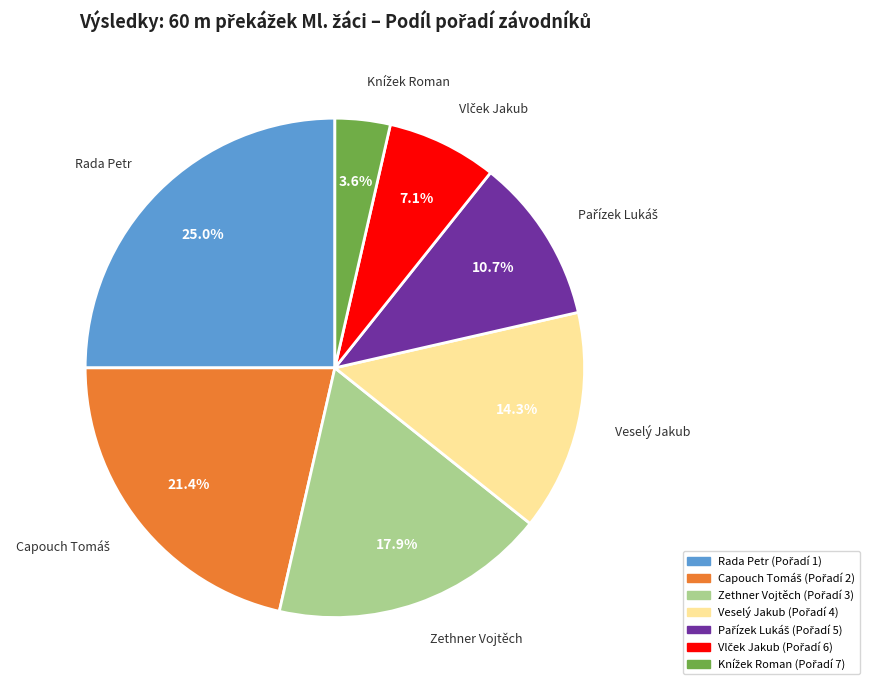

Does any single category account for the majority?

No